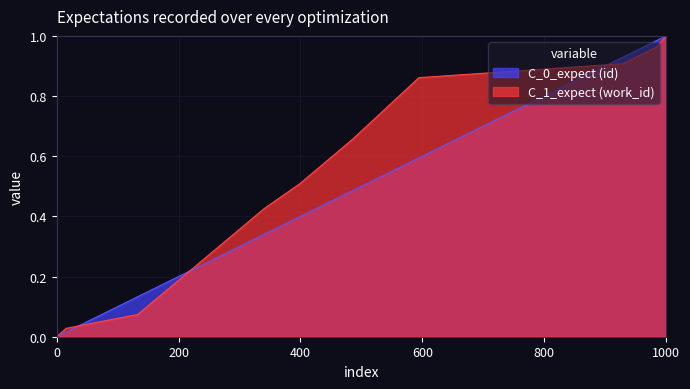

What is the average value of the id series?

0.5